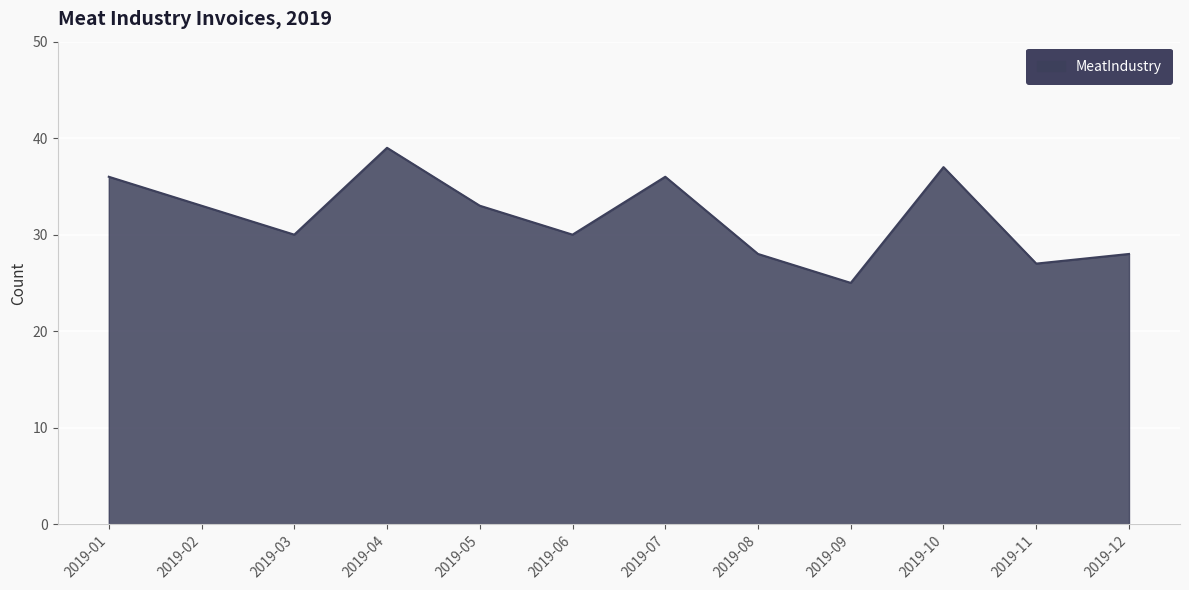

The value at 2019-10 is 37. True or false?

True